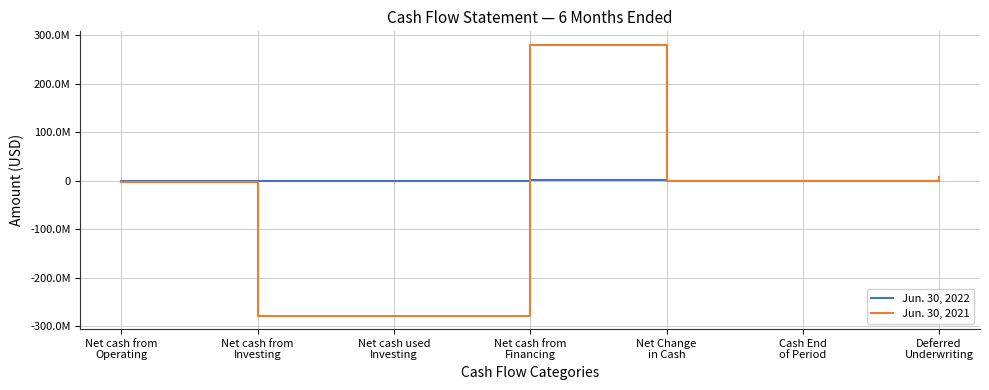

Does the chart have visible grid lines?

Yes